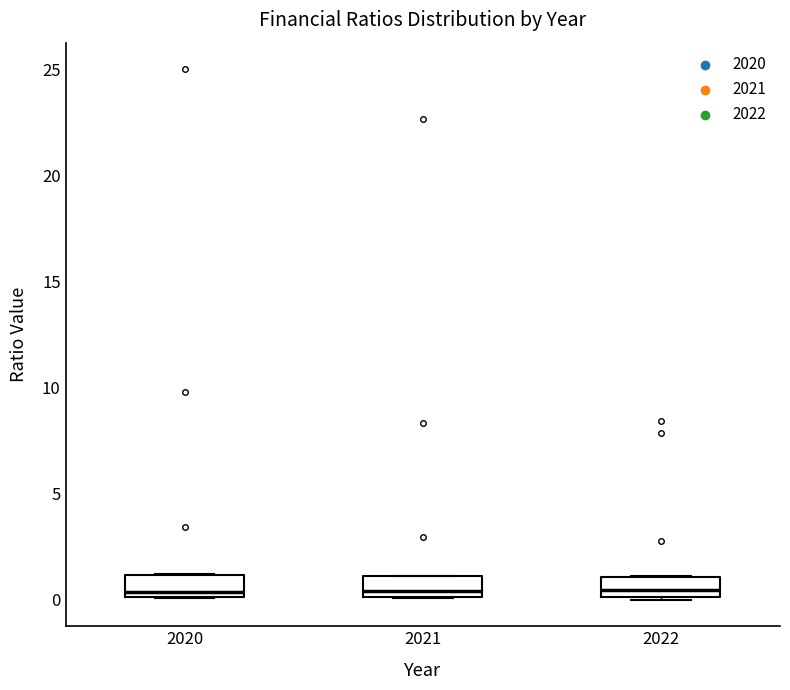

Reading left to right, read every box against the y-axis: the position of its median line, the range the box covers, and the ends of its whiskers. The values are not printed on the chart, so give them approximately, as read against the axis.

2020: median 0.5, box 0.0 to 1.0, whiskers 0.0 to 1.0
2021: median 0.5, box 0.0 to 1.0, whiskers 0.0 to 1.0
2022: median 0.5, box 0.0 to 1.0, whiskers 0.0 to 1.0